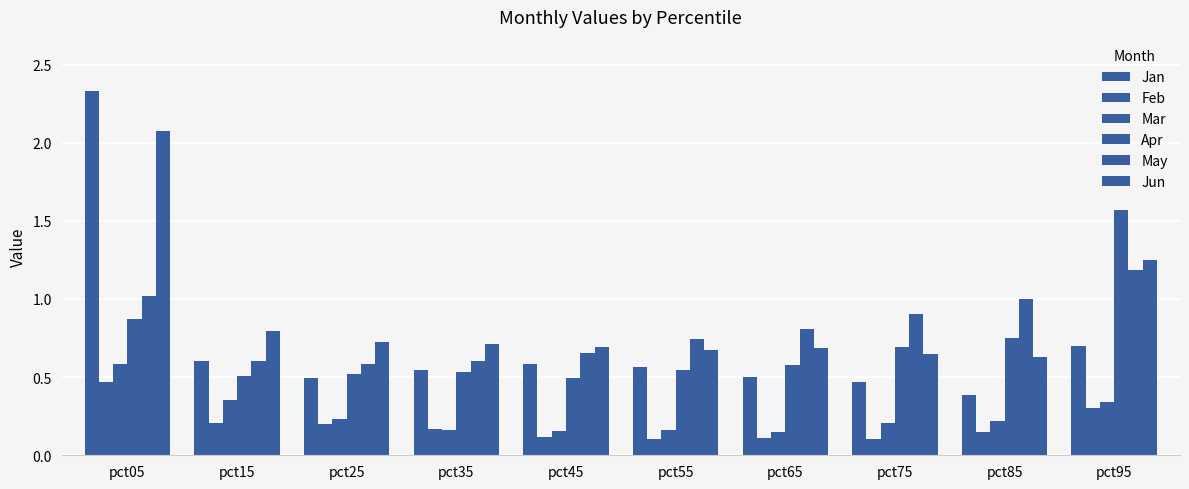

How many data points does each series have?

10